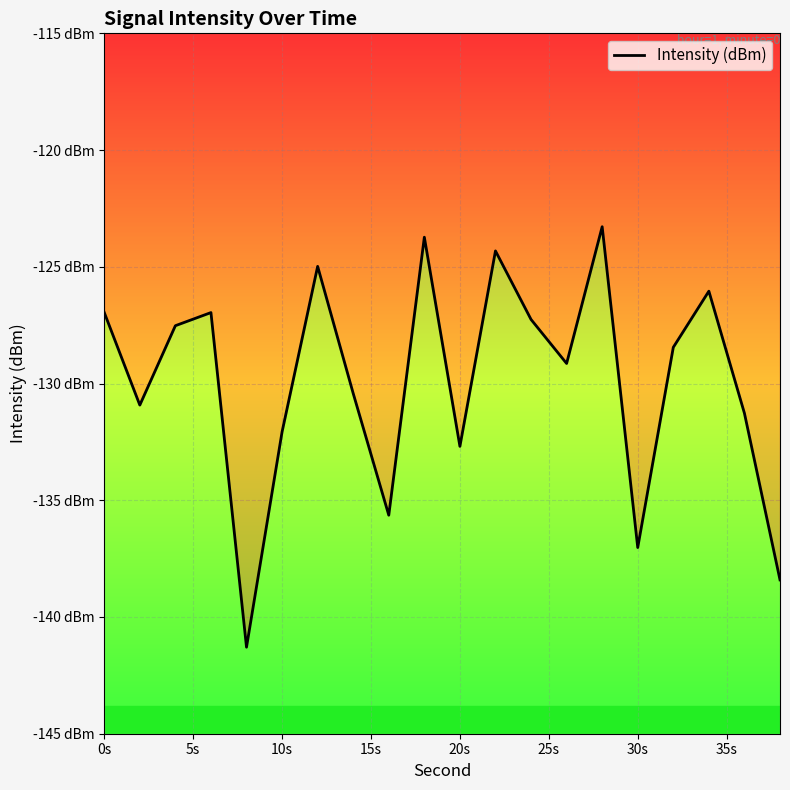

The value at 5s is -195.1. True or false?

False